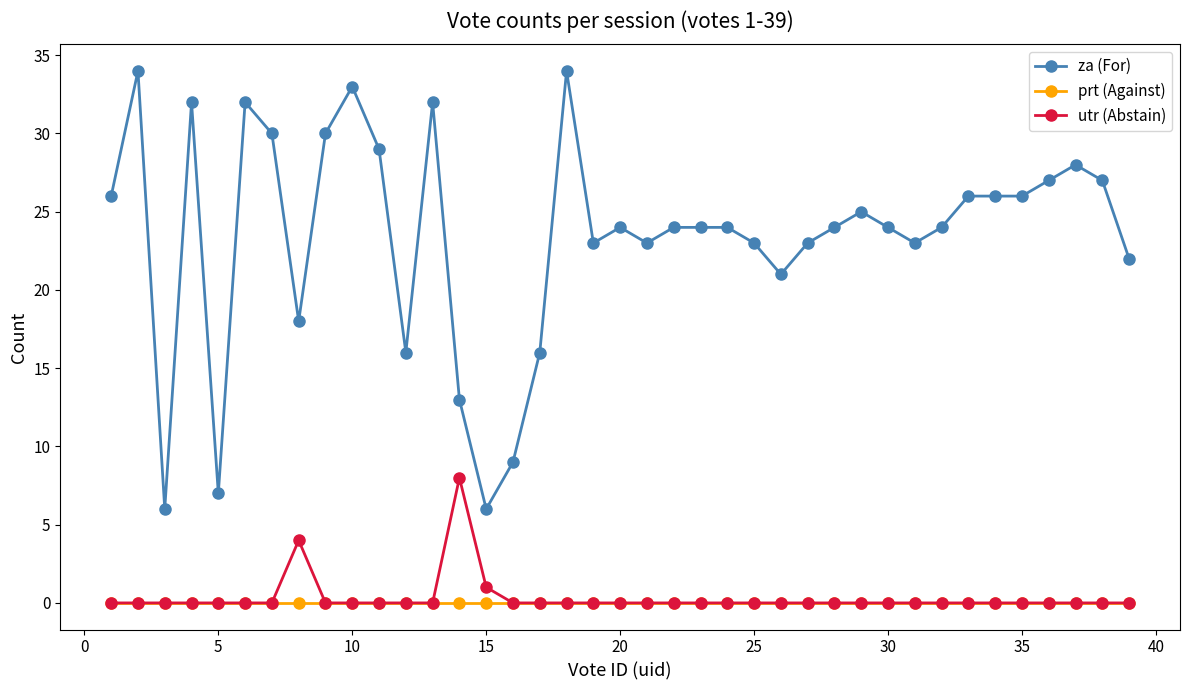

Which series has the widest spread of values?

za (For)